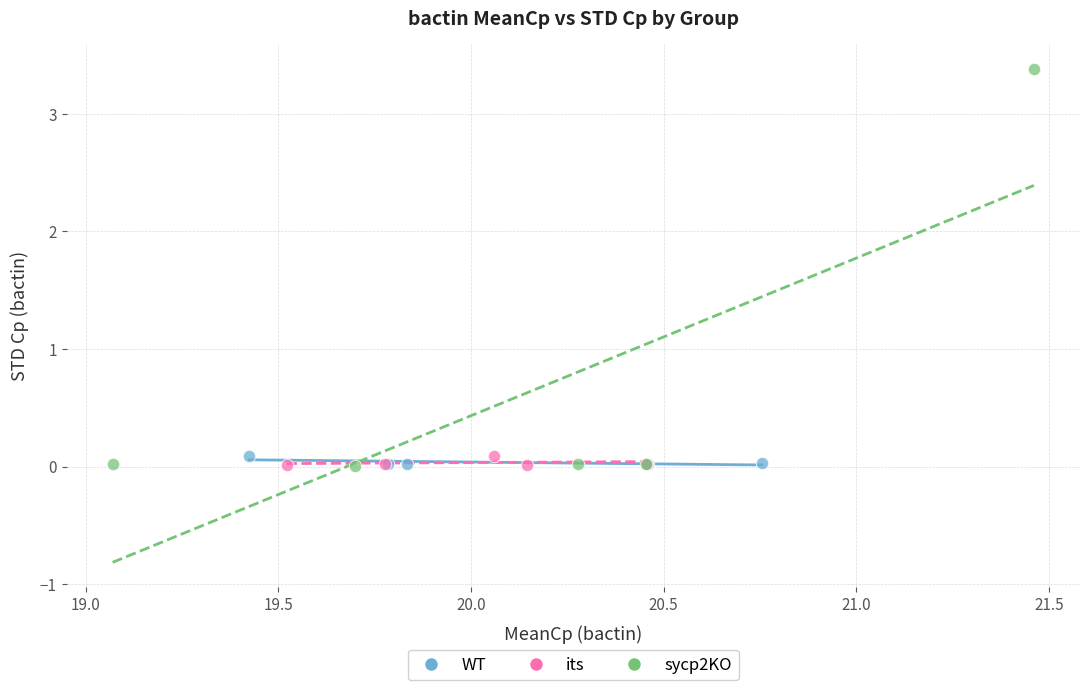

Which series contains the highest Y value?

sycp2KO